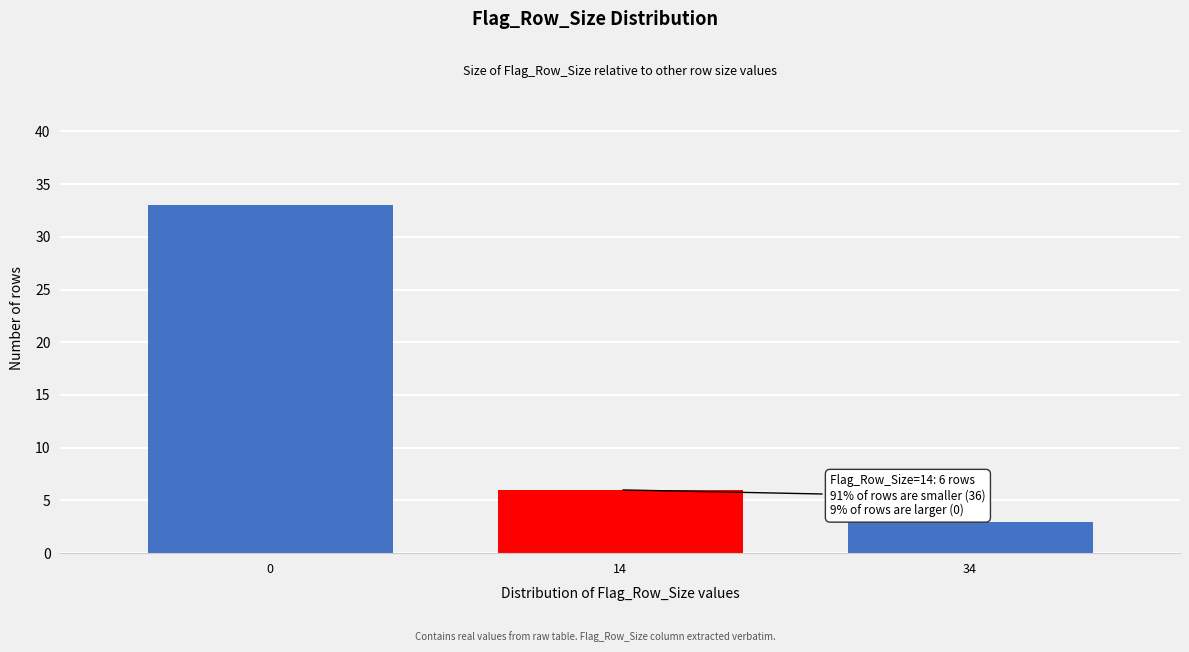

Reading right to left, list all the values displayed in this chart.

34=3	14=6	0=33